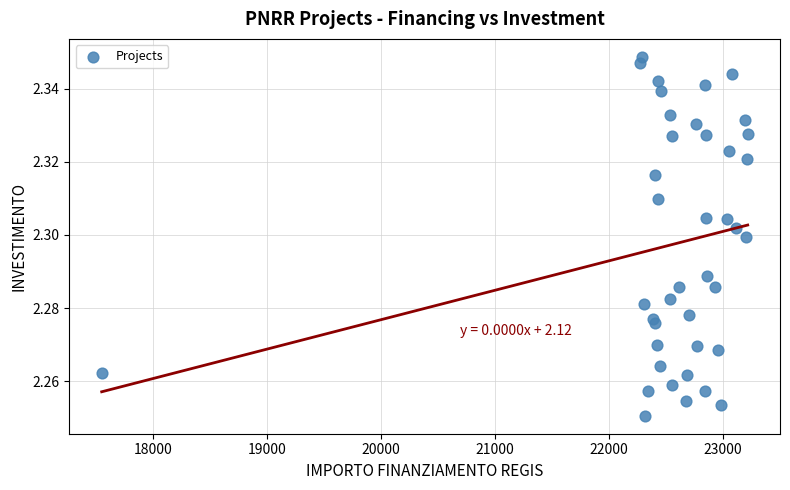

What is the range of X values (max minus min)?

5670.6